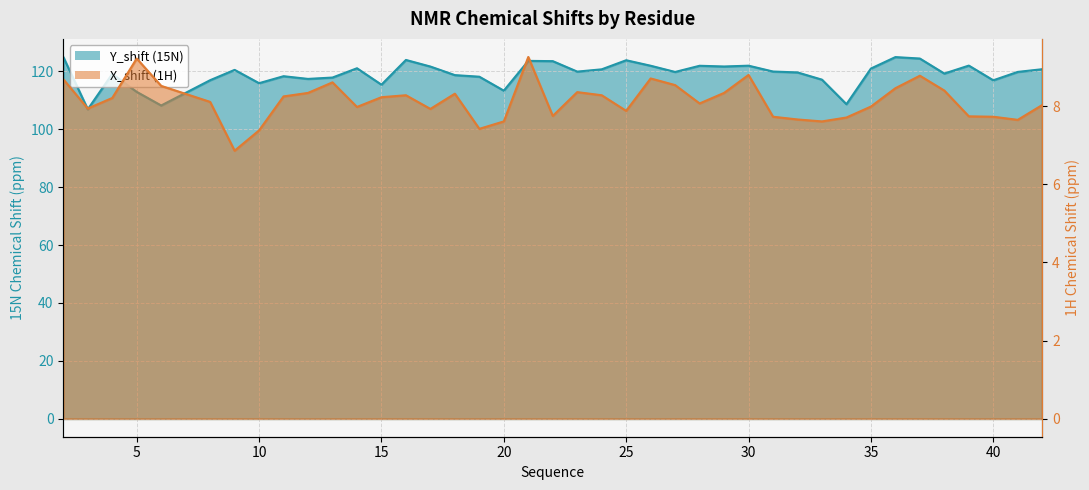

What is the sum of all Y_shift values?

4765.7